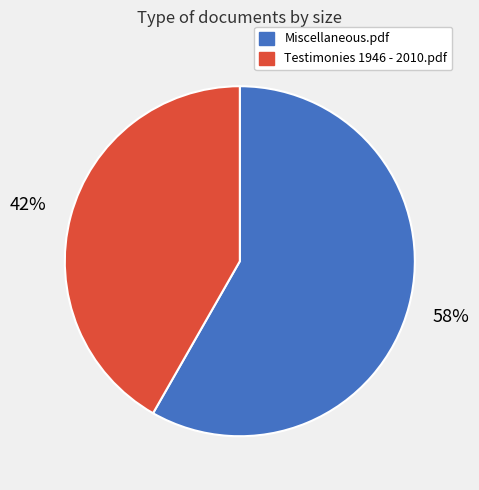

The Testimonies 1946 - 2010.pdf slice represents 42% of the pie. True or false?

True